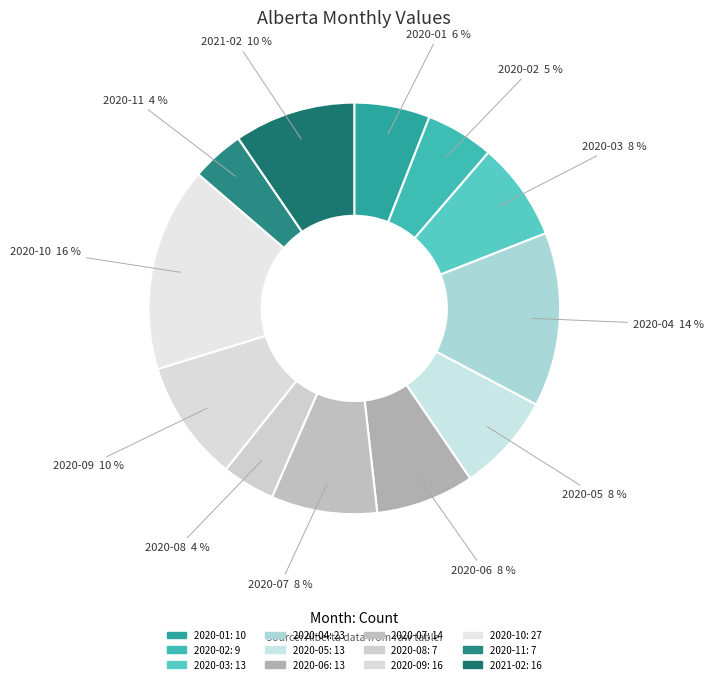

Which slice is the largest?

2020-10